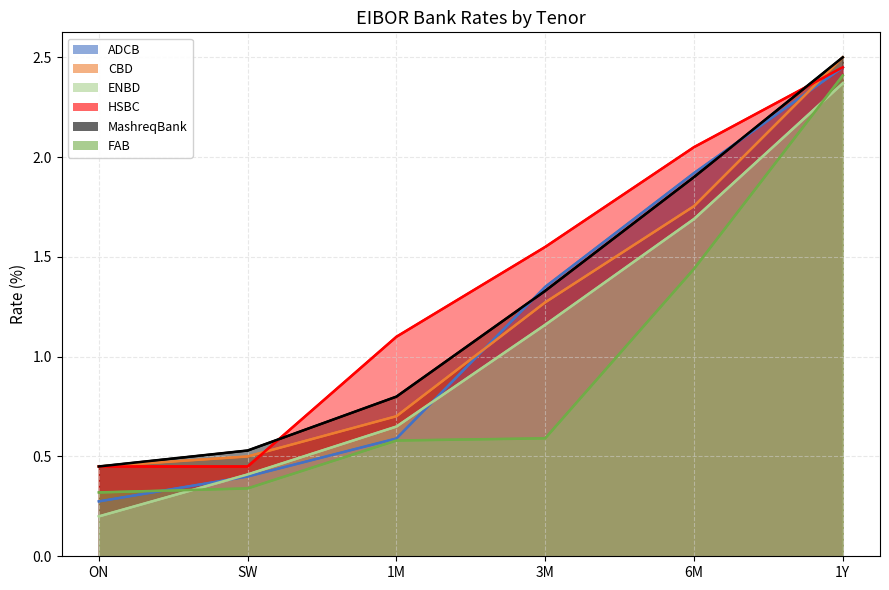

Which series has the largest total across all categories?

HSBC